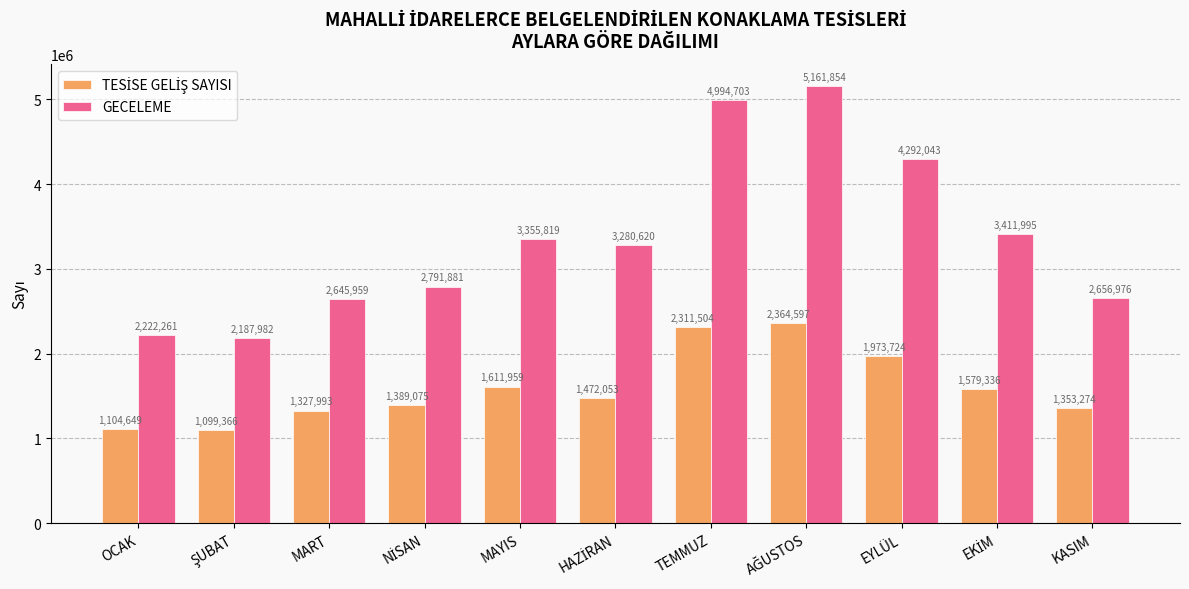

At which label does GECELEME first exceed 3280620?

MAYIS